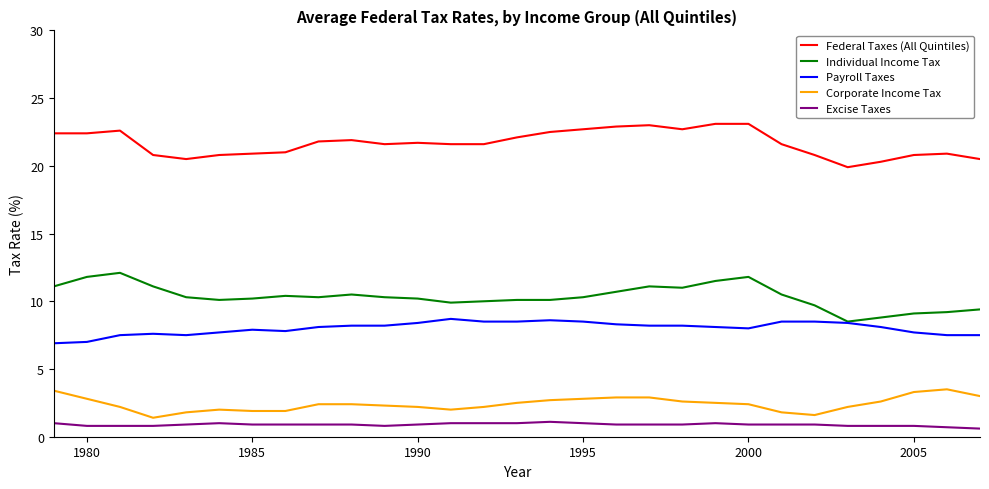

Which series has the largest total across all categories?

Federal Taxes (All Quintiles)